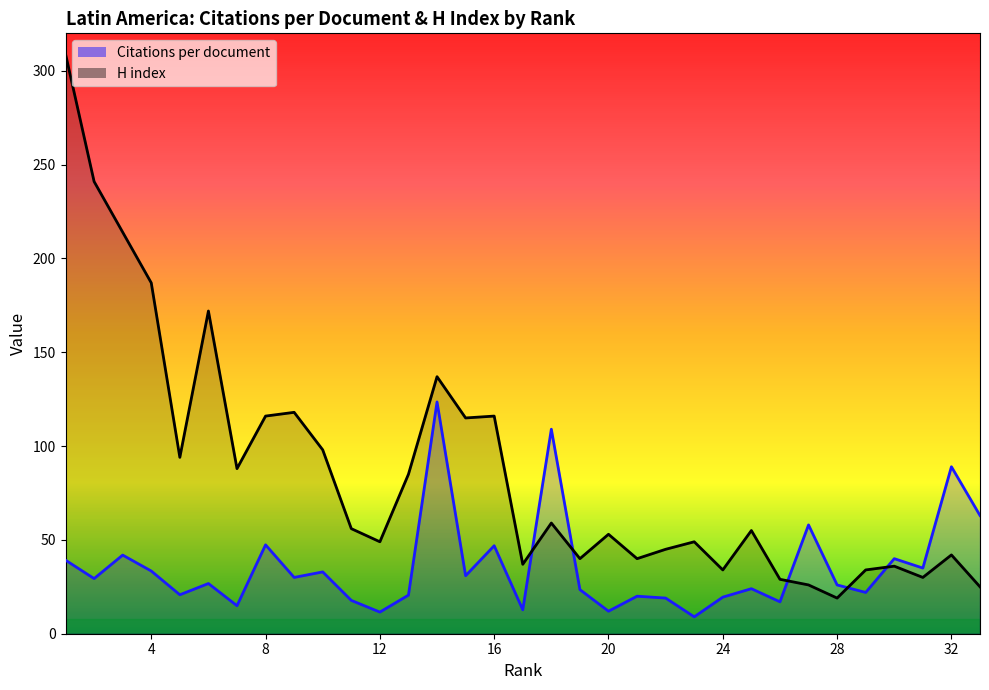

The value of H index at 4 is 64.9. True or false?

False